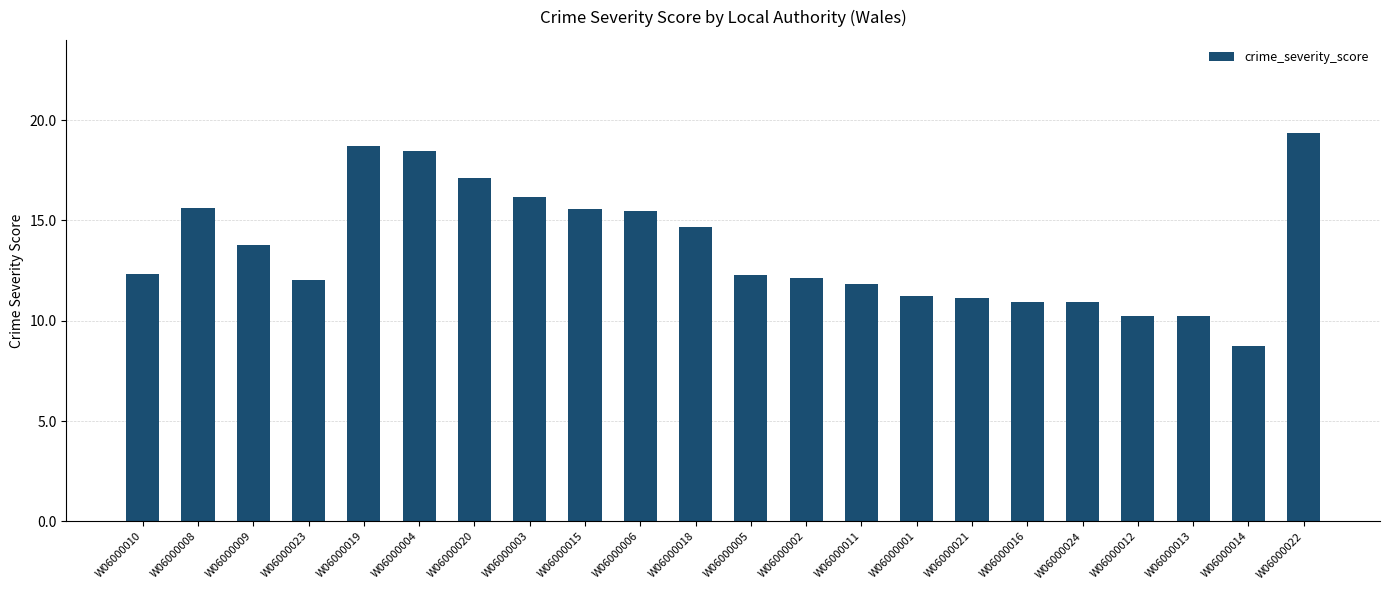

How many data points does each series have?

22